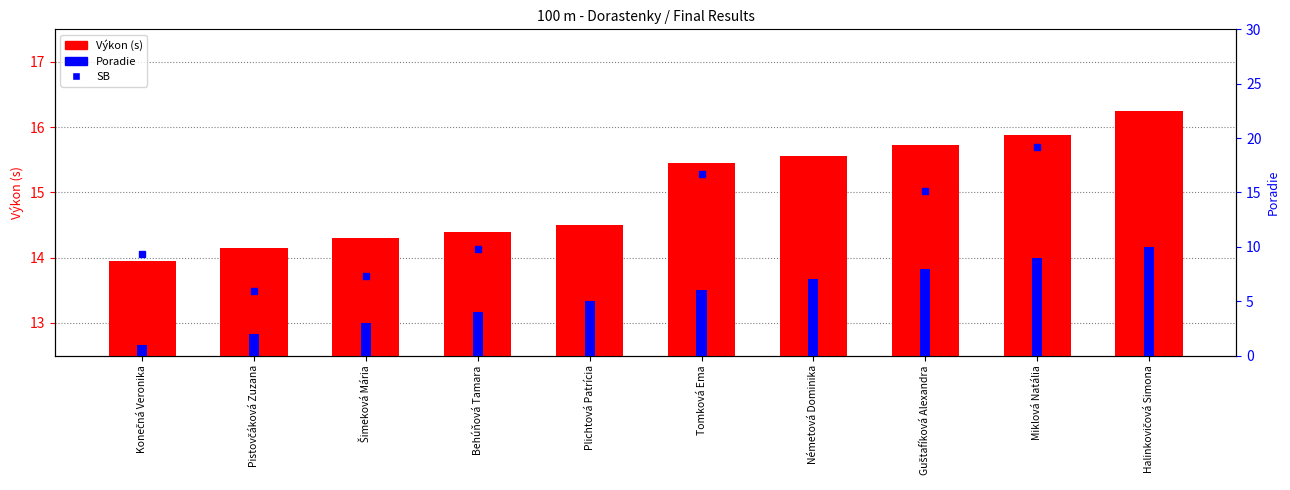

True or false: Poradie has a value of 3.0 at Šimeková Mária.

True